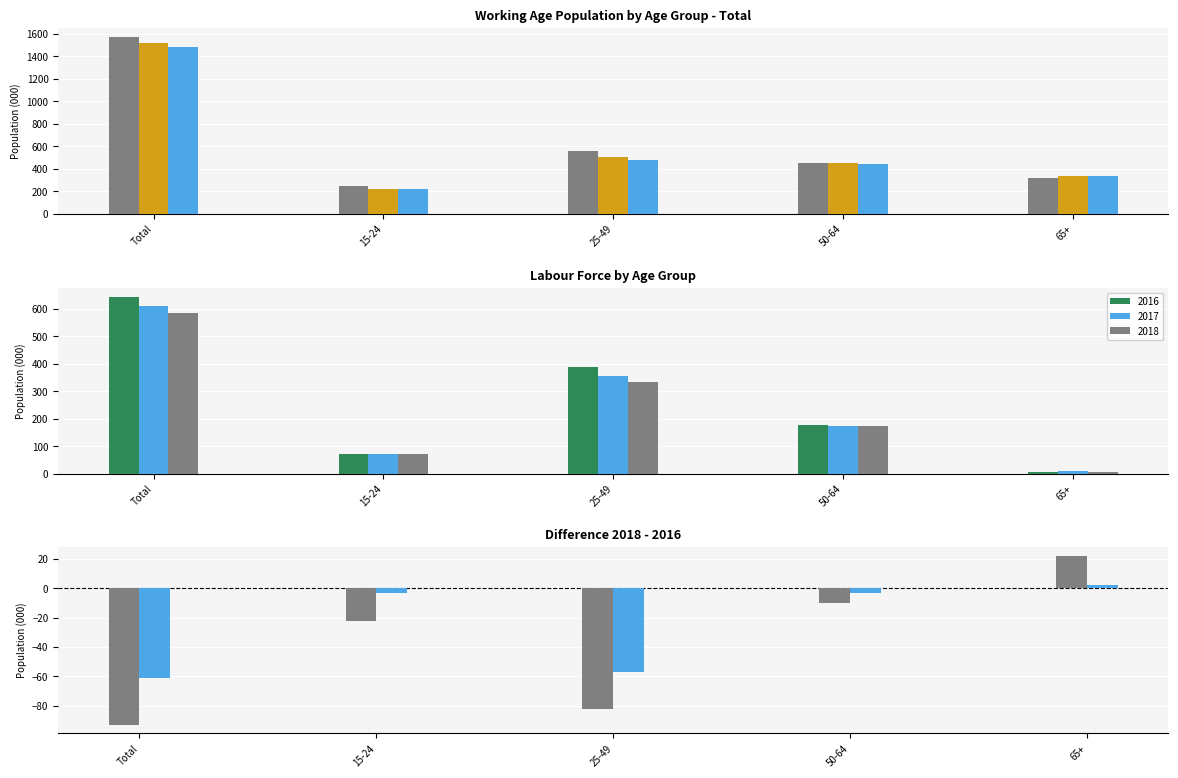

At which category is the sum across all series the highest?

Total